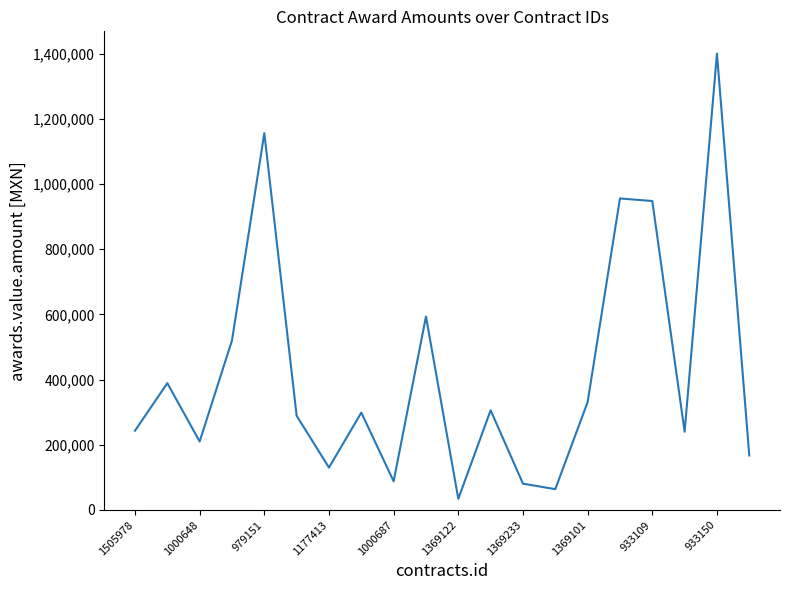

What is the minimum value shown in the chart?

34285.4